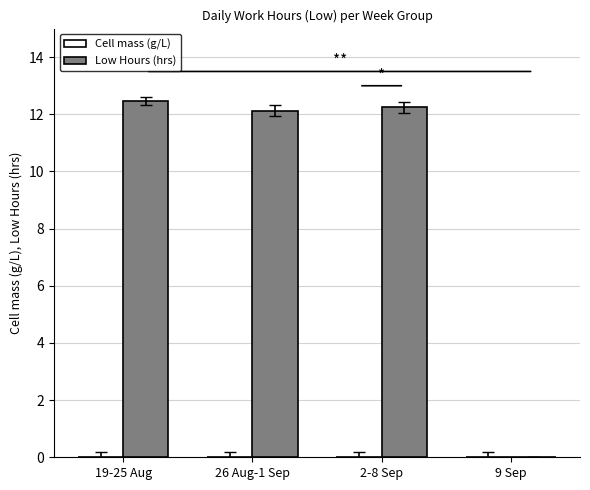

What is the sum of all values?

36.8